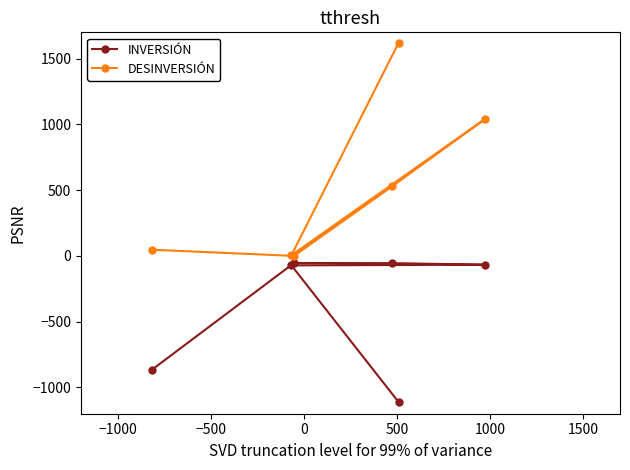

Count the number of categories in the chart.

6